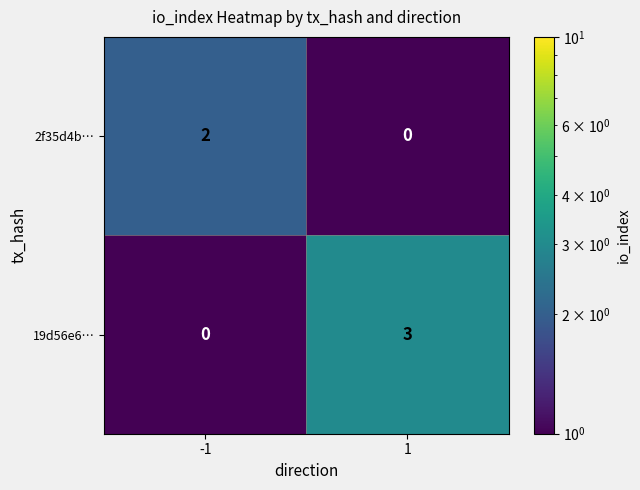

Which series has the widest spread of values?

19d56e6…